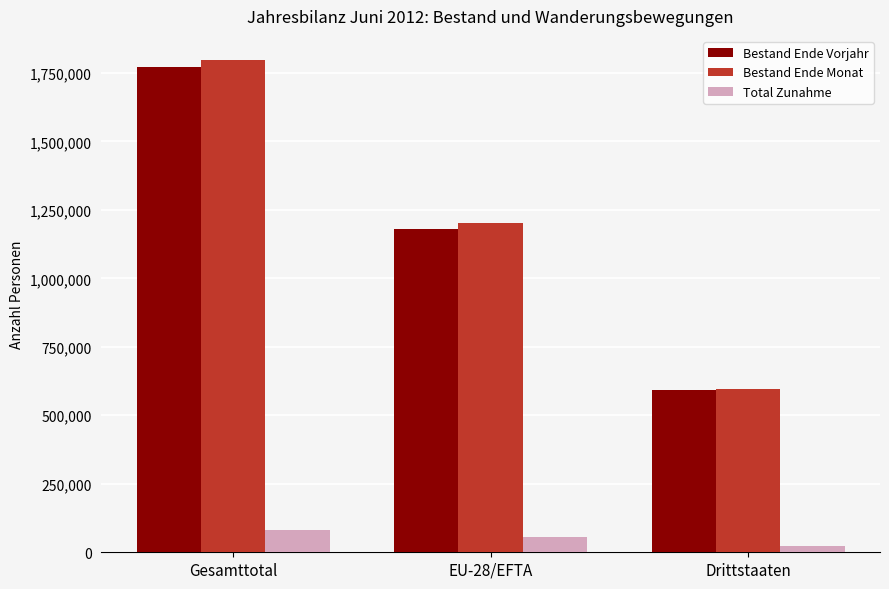

Where is Bestand Ende Monat nearest to the value 1194829?

EU-28/EFTA